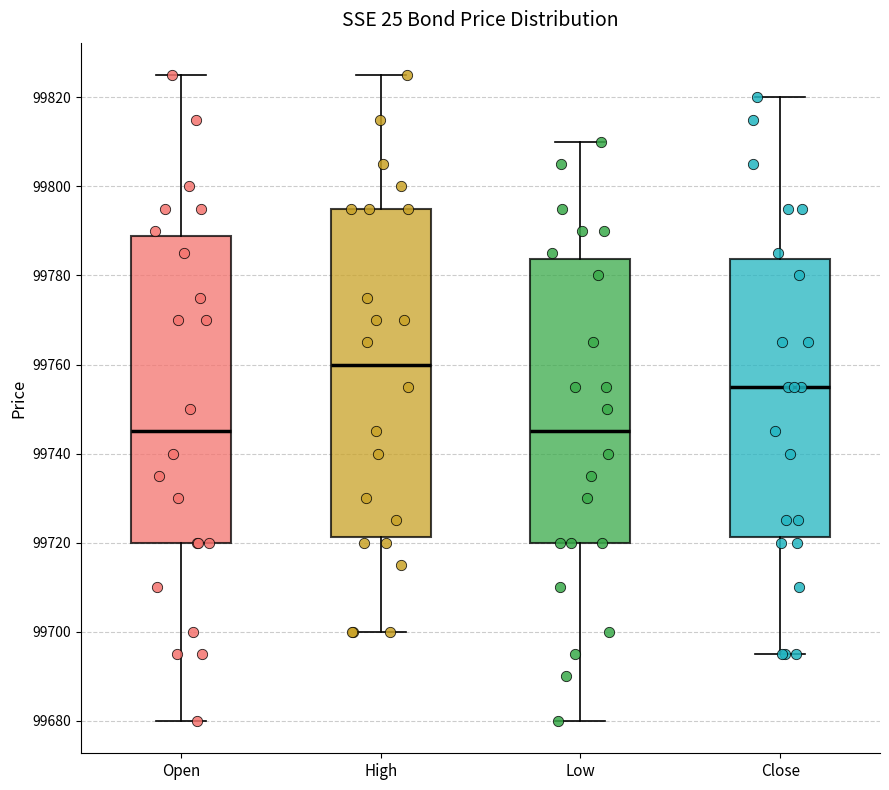

Where does the upper whisker of the box for Close end on the y-axis? The values are not printed on the chart, so give them approximately, as read against the axis.

99820